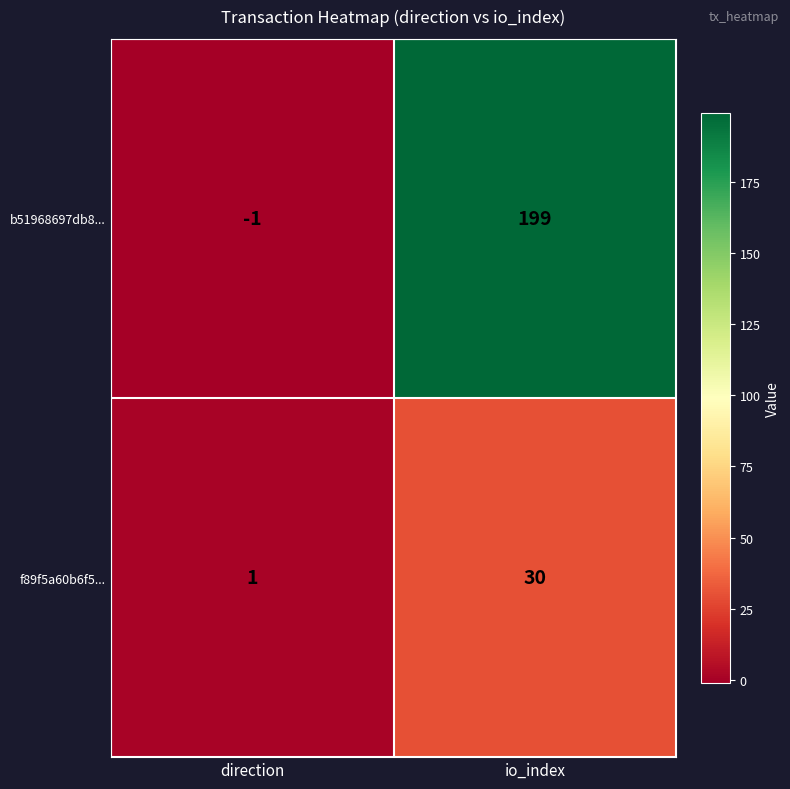

What is the sum of the f89f5a60b6f5... values at io_index and direction?

31